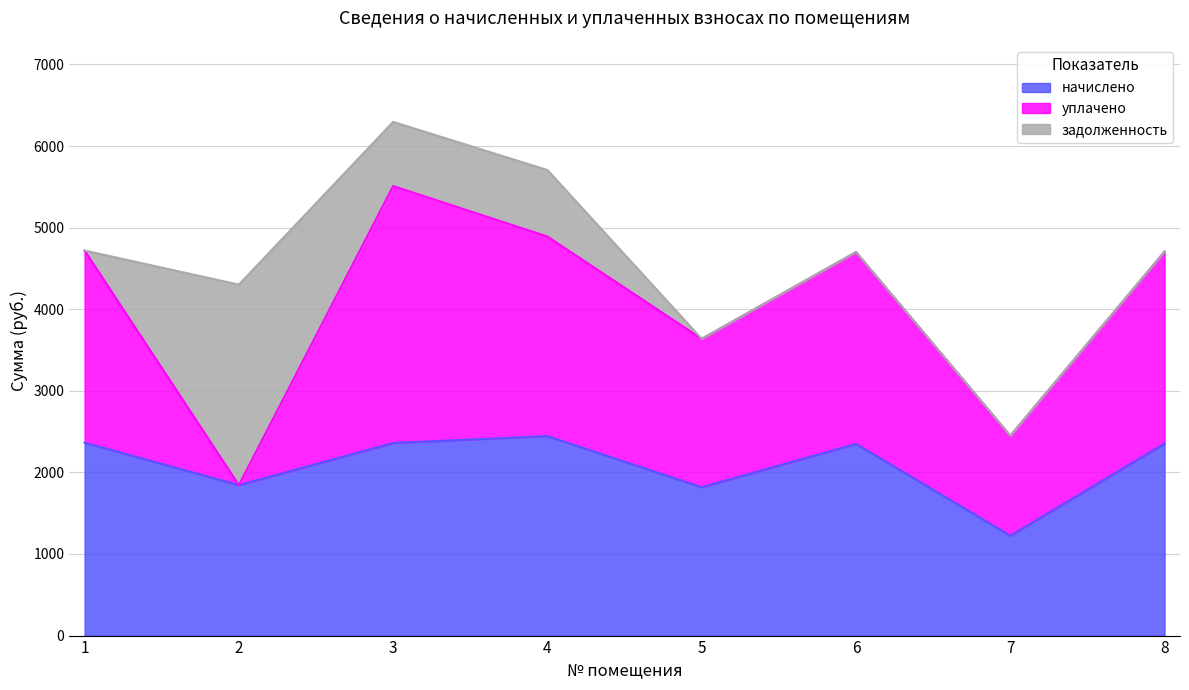

What is the greatest value displayed?

3147.9